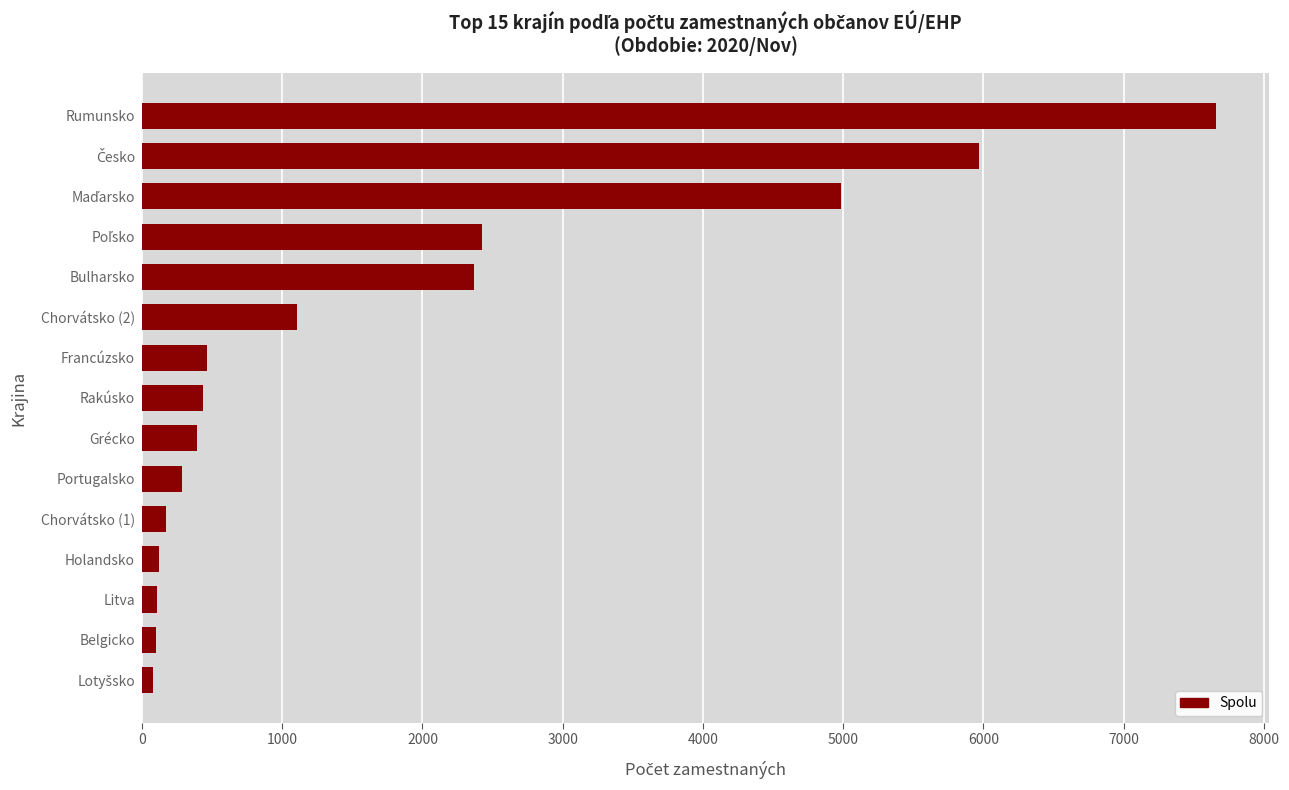

The chart shows a value of 2367 at Bulharsko. True or false?

True